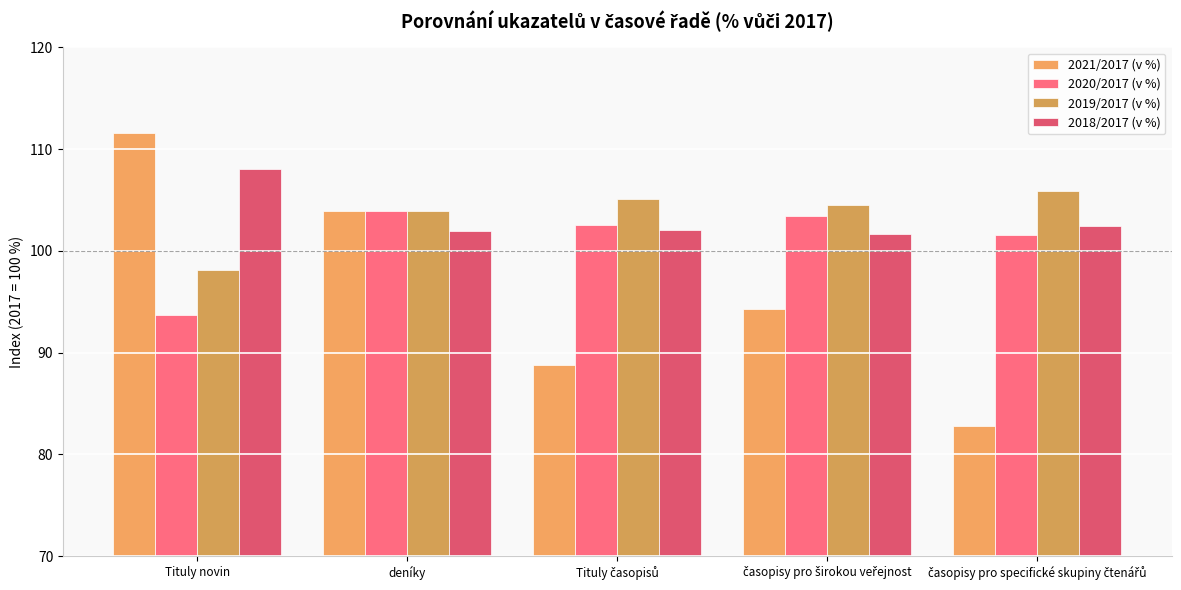

True or false: 2019/2017 (v %) has a value of 40.9 at časopisy pro širokou veřejnost.

False